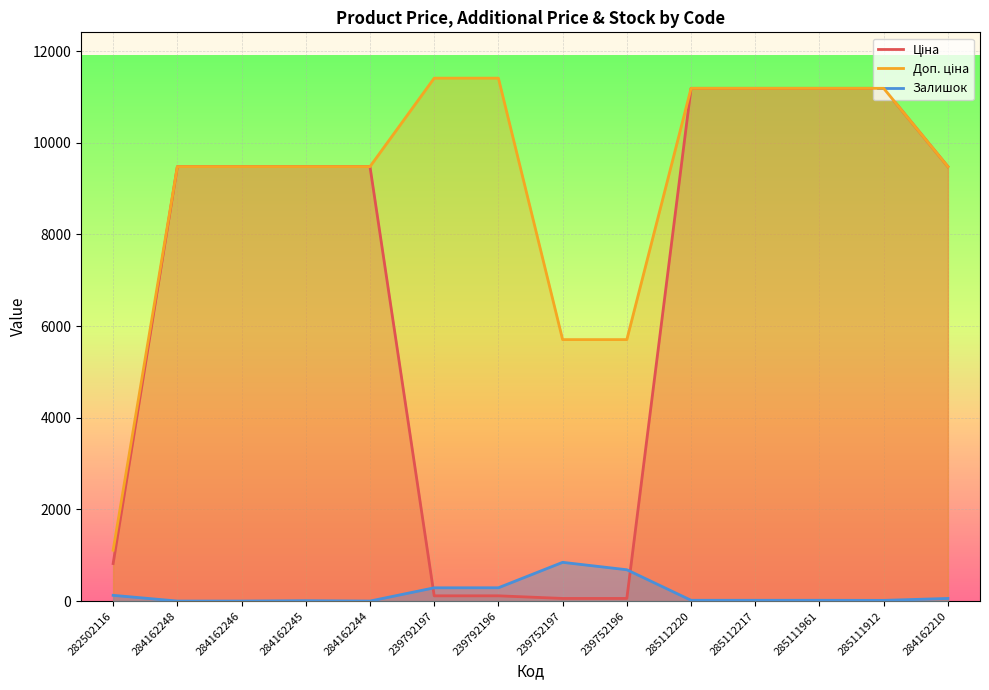

Reading left to right, what are all the values shown in this chart?

Ціна: 818.5	9480.1	9480.1	9480.1	9480.1	114.1	114.1	57.0	57.0	11188.2	11188.2	11188.2	11188.2	9480.1
Доп. ціна: 1109.2	9480.1	9480.1	9480.1	9480.1	11410.0	11410.0	5705.0	5705.0	11188.2	11188.2	11188.2	11188.2	9480.1
Залишок: 125.0	0.0	0.0	8.0	0.0	289.0	290.0	845.0	683.0	17.0	17.0	17.0	15.0	57.0